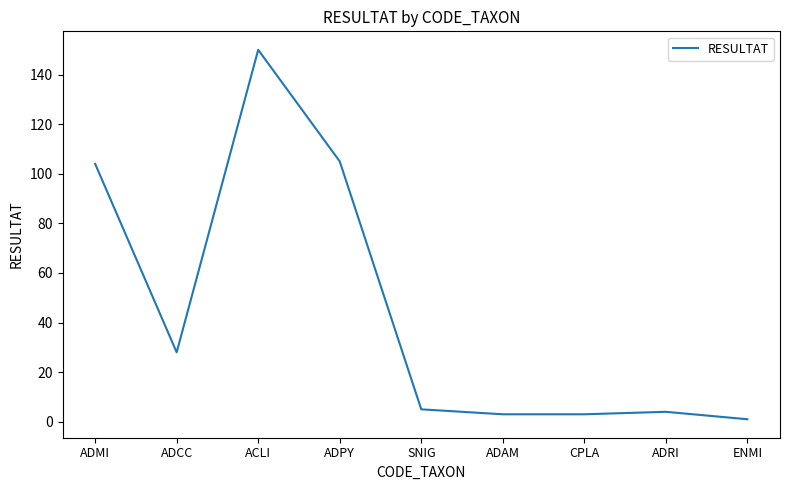

Between ADAM and ADMI, which is larger?

ADMI